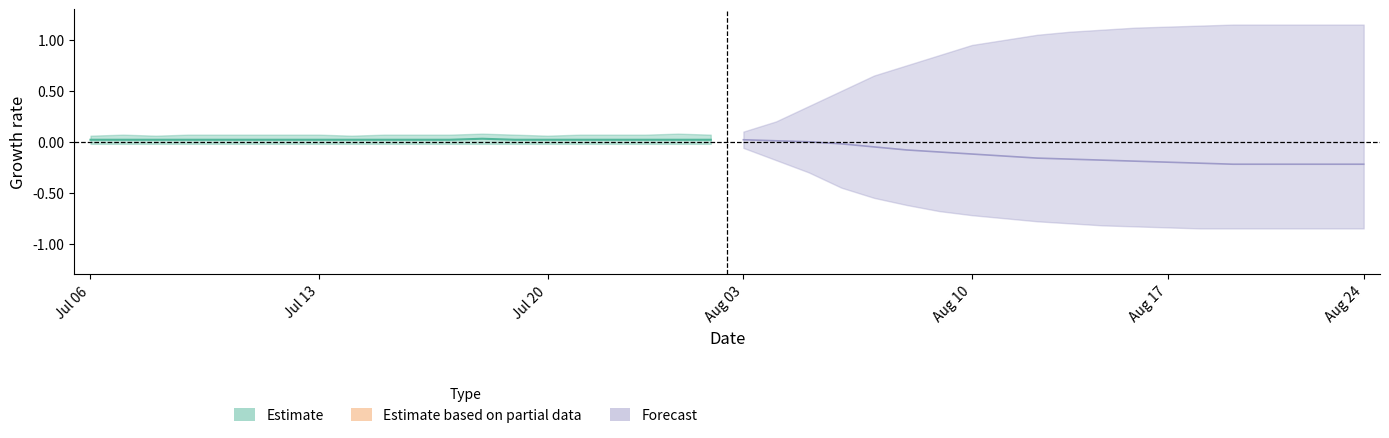

Which has a higher value, 62550 or 62554?

62550